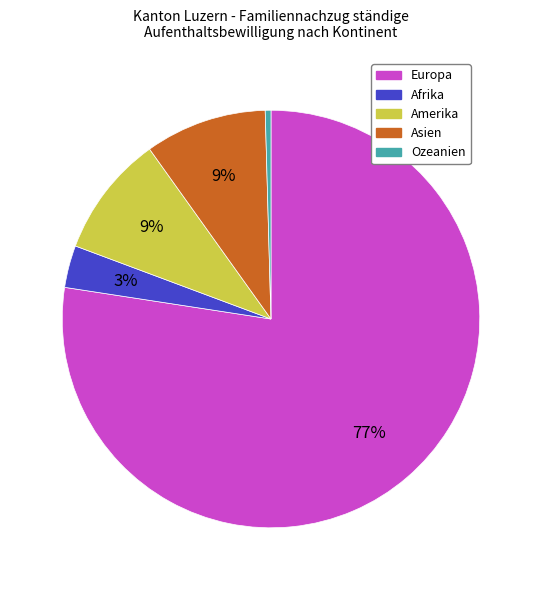

Is there a majority slice in this chart?

Yes